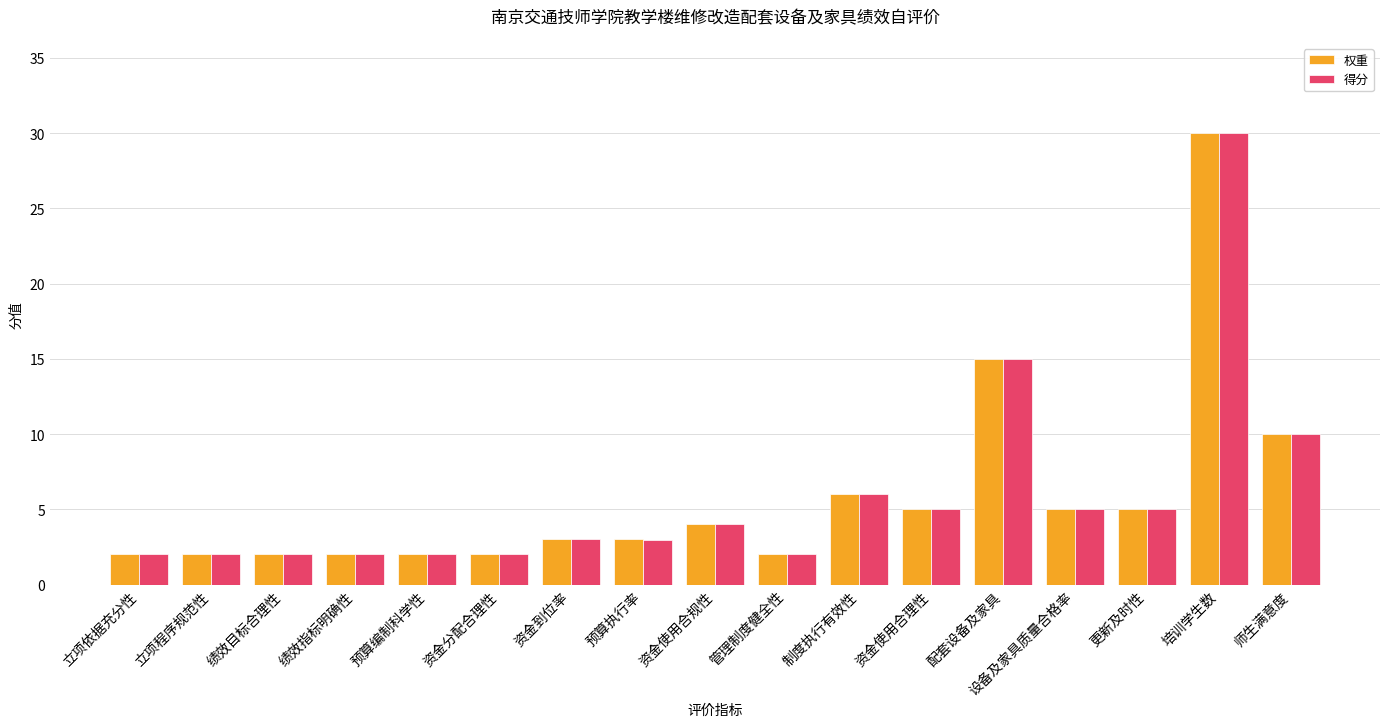

Is it true that 权重 equals 52.2 at 培训学生数?

False